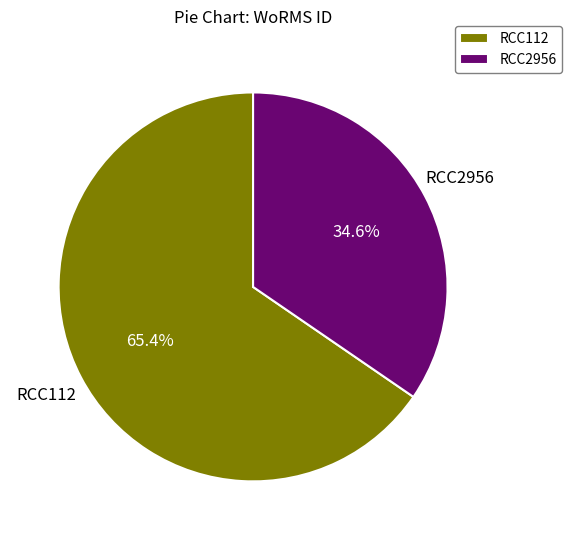

How many segments does this pie chart have?

2